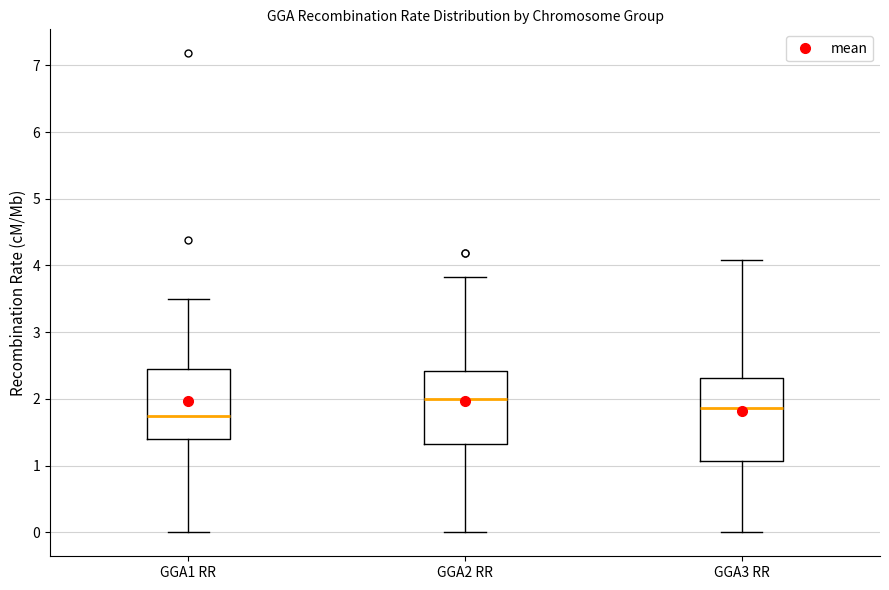

Which box's median line is the highest?

GGA2 RR